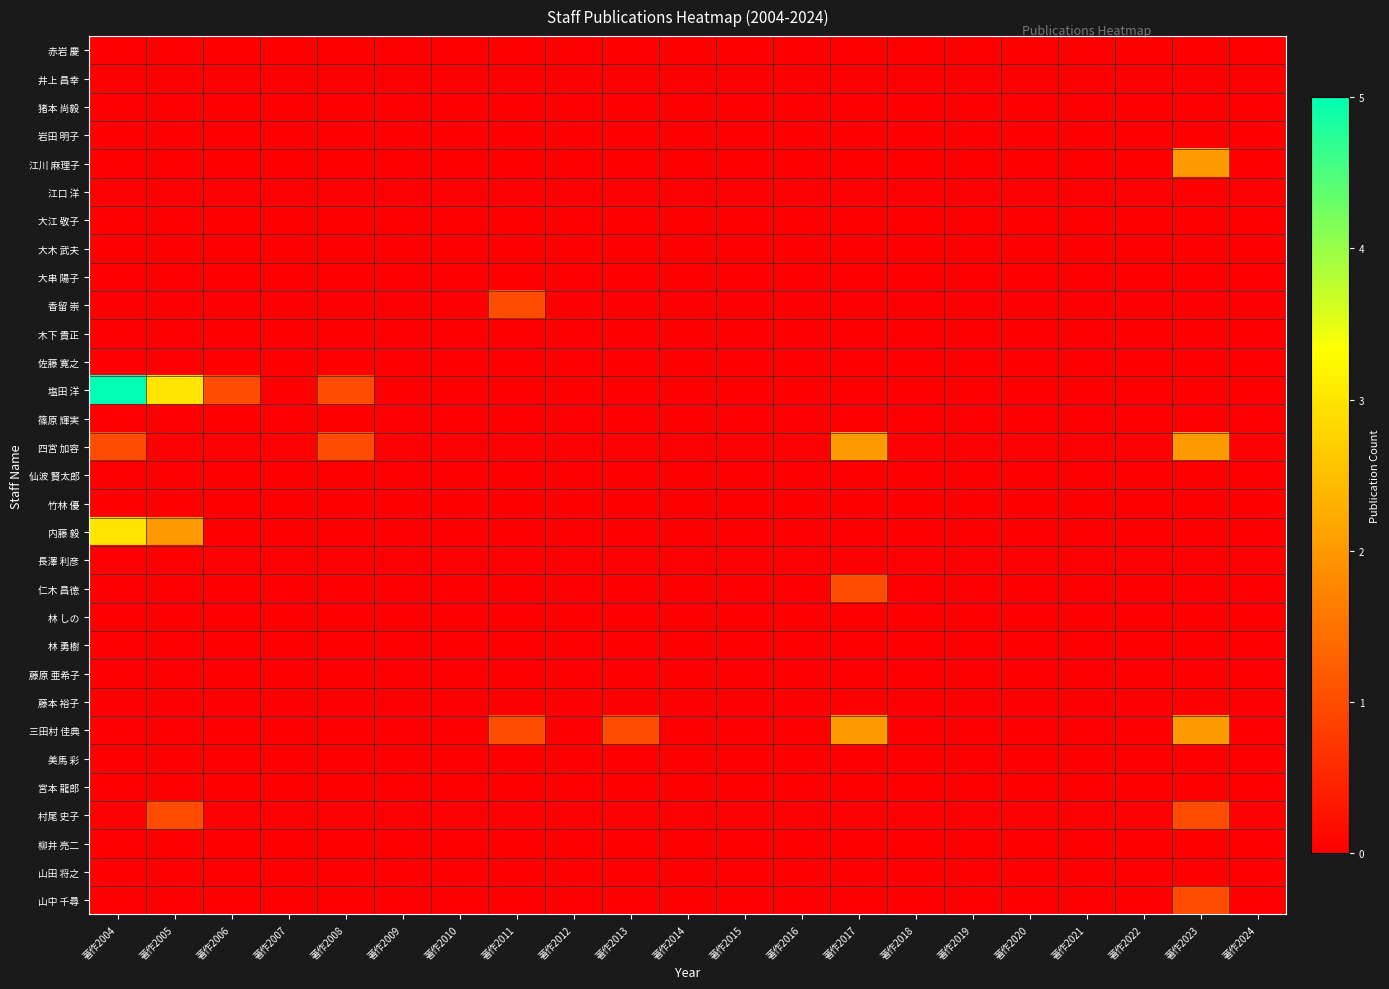

What is the difference between the highest and lowest values at 著作2004?

5